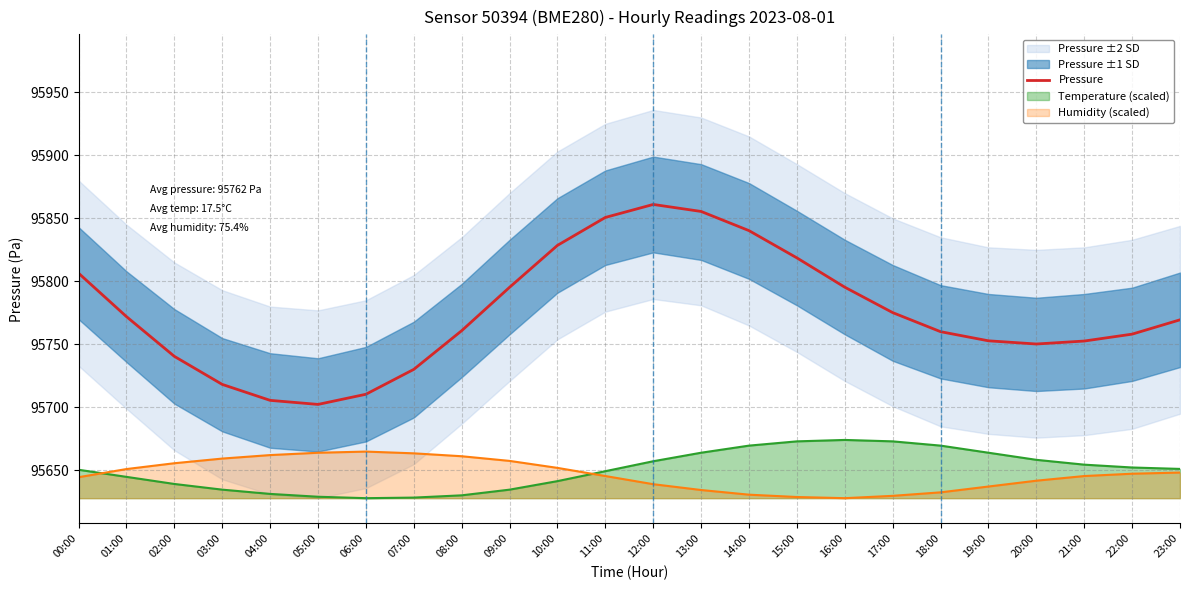

The value at 09:00 is 41810.6. True or false?

False